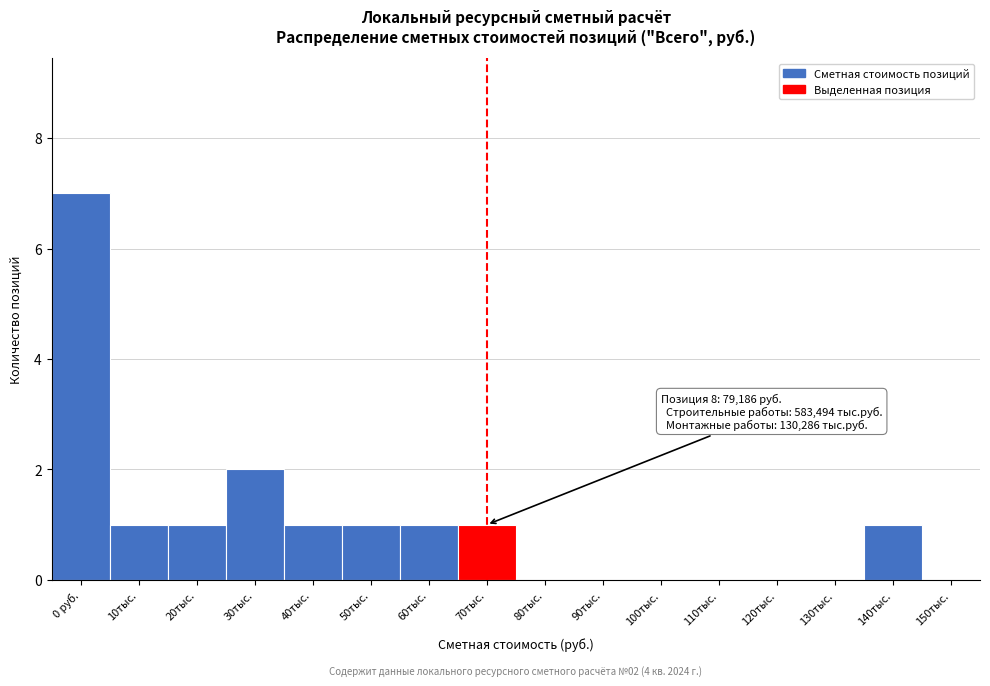

Reading left to right, extract all data points from this chart.

0 руб.=7	10тыс.=1	20тыс.=1	30тыс.=2	40тыс.=1	50тыс.=1	60тыс.=1	70тыс.=1	80тыс.=0	90тыс.=0	100тыс.=0	110тыс.=0	120тыс.=0	130тыс.=0	140тыс.=1	150тыс.=0